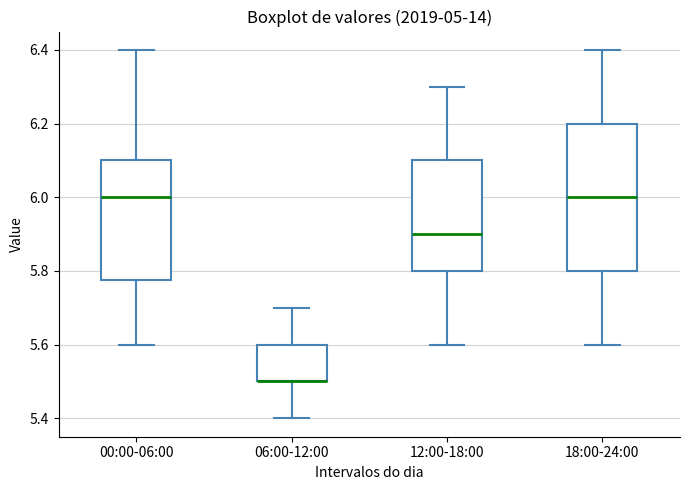

Reading left to right, transcribe this box plot: for each box, give where its median line is, the range the box spans, and where its two whiskers end, as read against the y-axis. The values are not printed on the chart, so give them approximately, as read against the axis.

00:00-06:00: median 6.00, box 5.78 to 6.10, whiskers 5.60 to 6.40
06:00-12:00: median 5.50 (drawn on the box's lower edge), box 5.50 to 5.60, whiskers 5.40 to 5.70
12:00-18:00: median 5.90, box 5.80 to 6.10, whiskers 5.60 to 6.30
18:00-24:00: median 6.00, box 5.80 to 6.20, whiskers 5.60 to 6.40